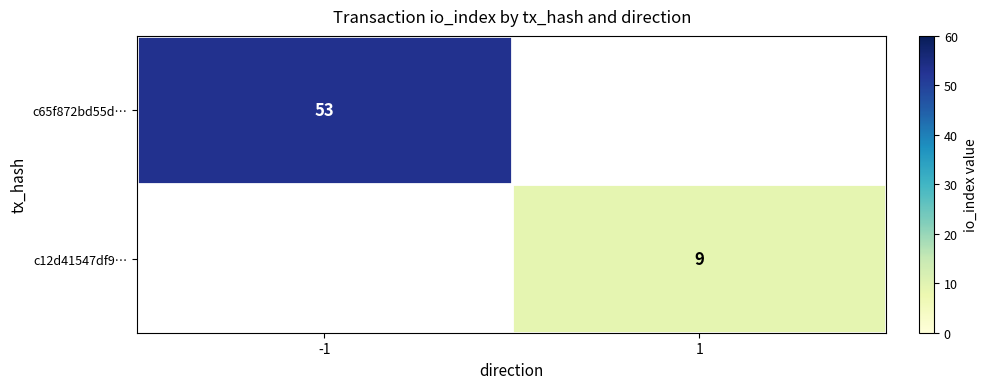

Is the value of c65f872bd55d… at -1 greater than the value of c12d41547df9… at 1?

Yes